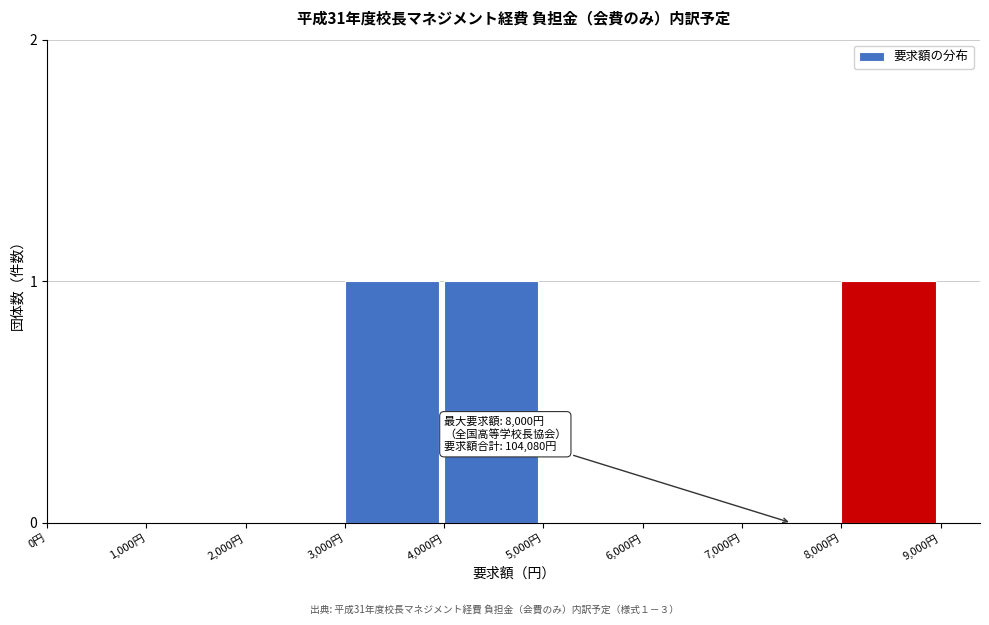

Reading left to right, extract all data points from this chart.

0円=0	1,000円=0	2,000円=0	3,000円=1	4,000円=1	5,000円=0	6,000円=0	7,000円=0	8,000円=1